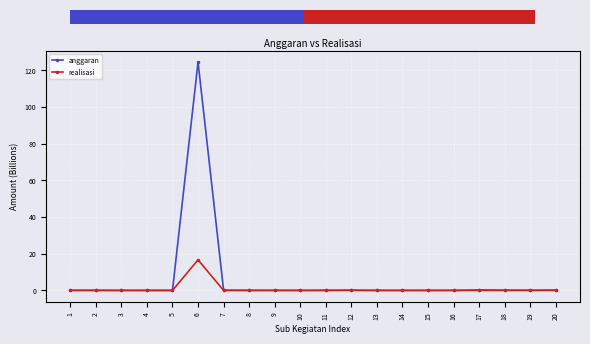

Reading left to right, list all the values displayed in this chart.

anggaran: 1=0.1	2=0.1	3=0.0	4=0.0	5=0.0	6=124.4	7=0.1	8=0.0	9=0.1	10=0.0	11=0.1	12=0.2	13=0.0	14=0.0	15=0.0	16=0.0	17=0.3	18=0.2	19=0.1	20=0.2
realisasi: 1=0.0	2=0.0	3=0.0	4=0.0	5=0.0	6=16.7	7=0.0	8=0.0	9=0.0	10=0.0	11=0.0	12=0.0	13=0.0	14=0.0	15=0.0	16=0.0	17=0.0	18=0.0	19=0.0	20=0.0